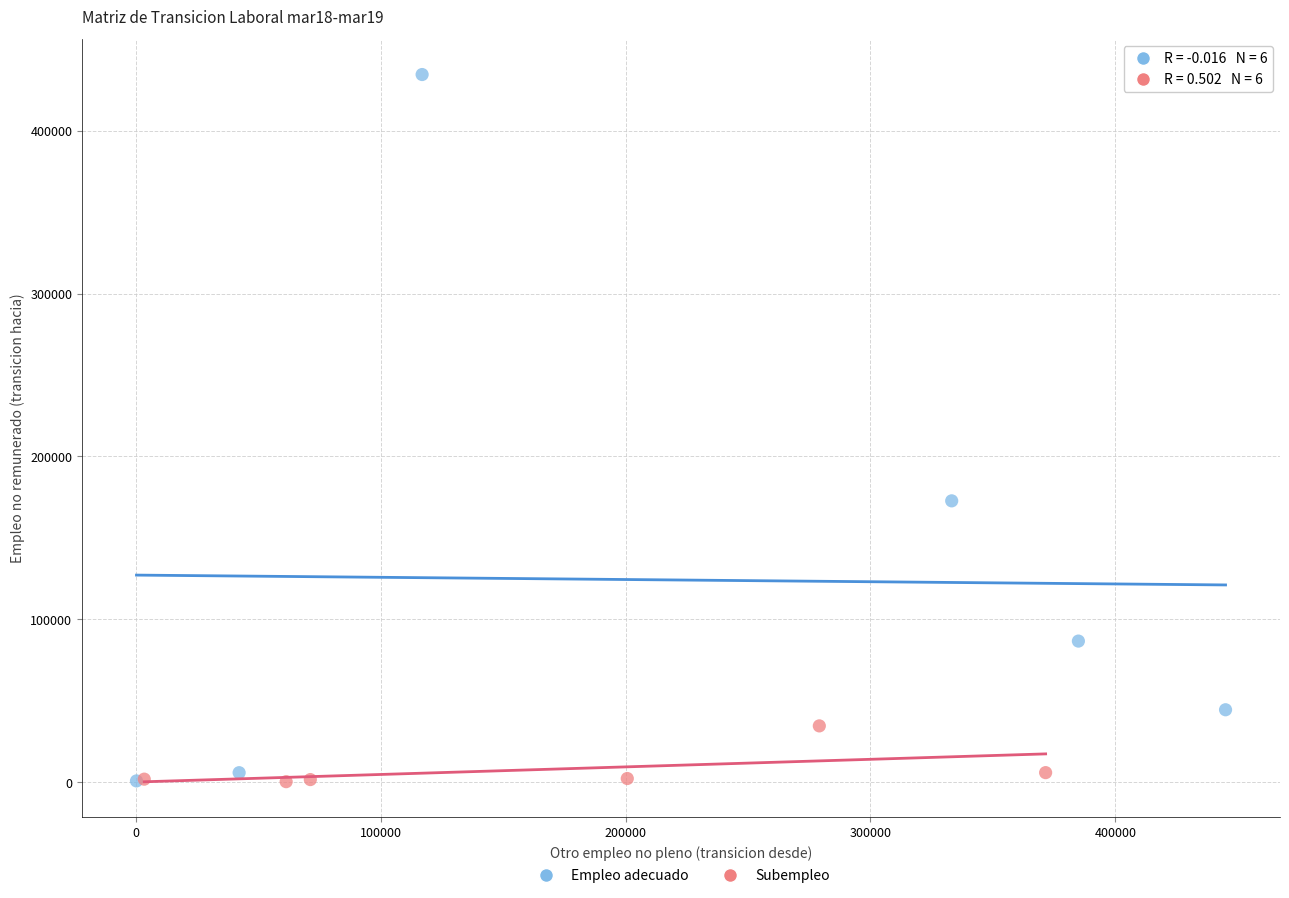

Which series has the largest Y range (max minus min)?

Empleo adecuado